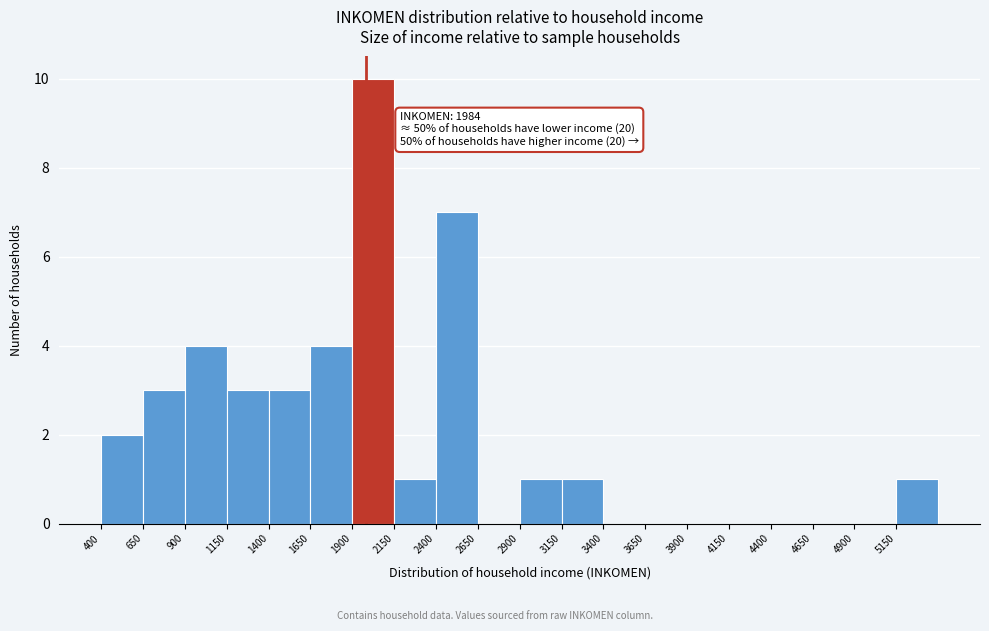

Which range on the x-axis has the tallest bar?

1900 to 2150